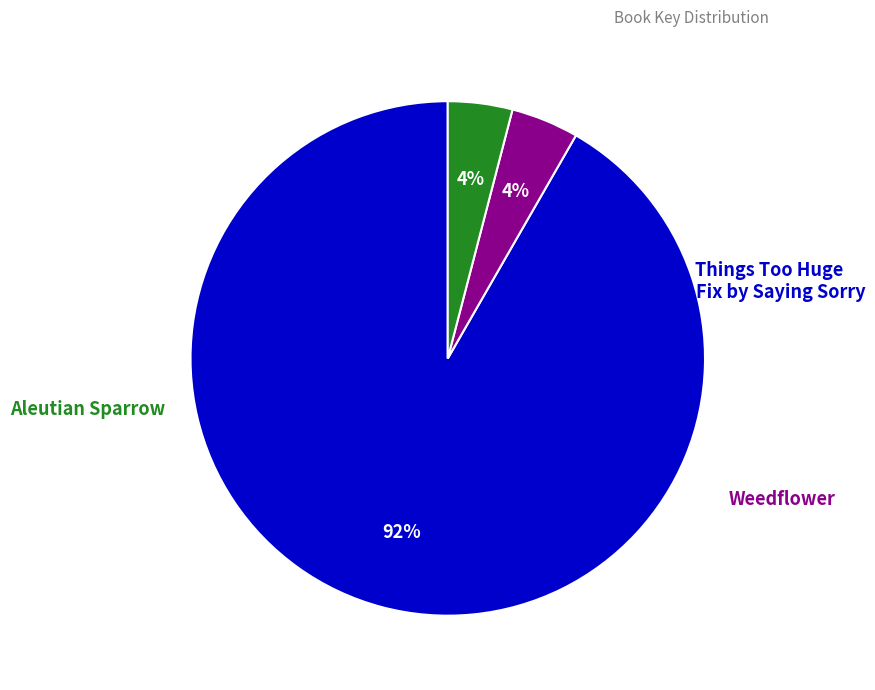

Does any single category account for the majority?

Yes